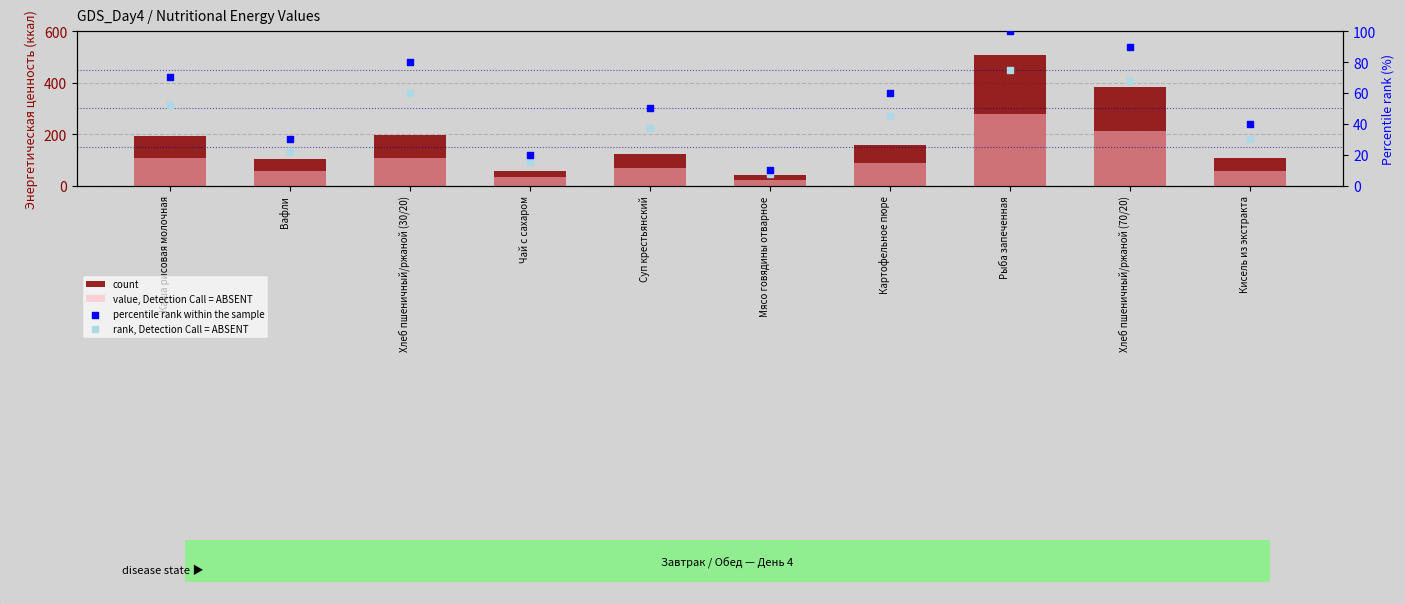

Which series contains the highest Y value?

count